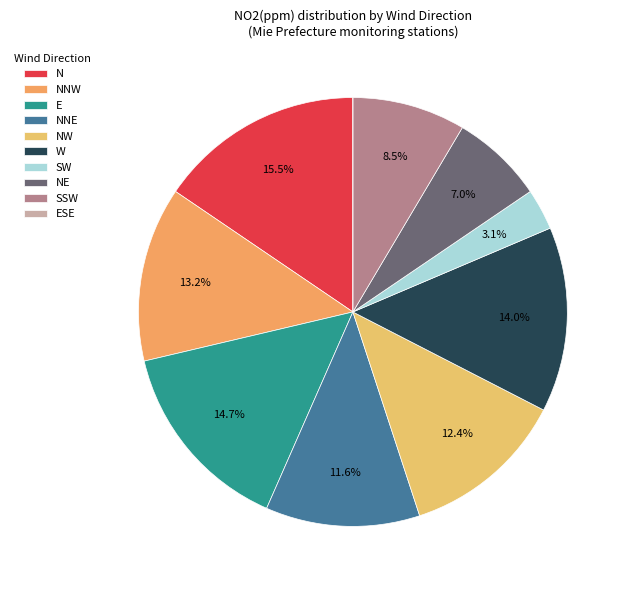

To the nearest percent, what portion does SW represent?

3%